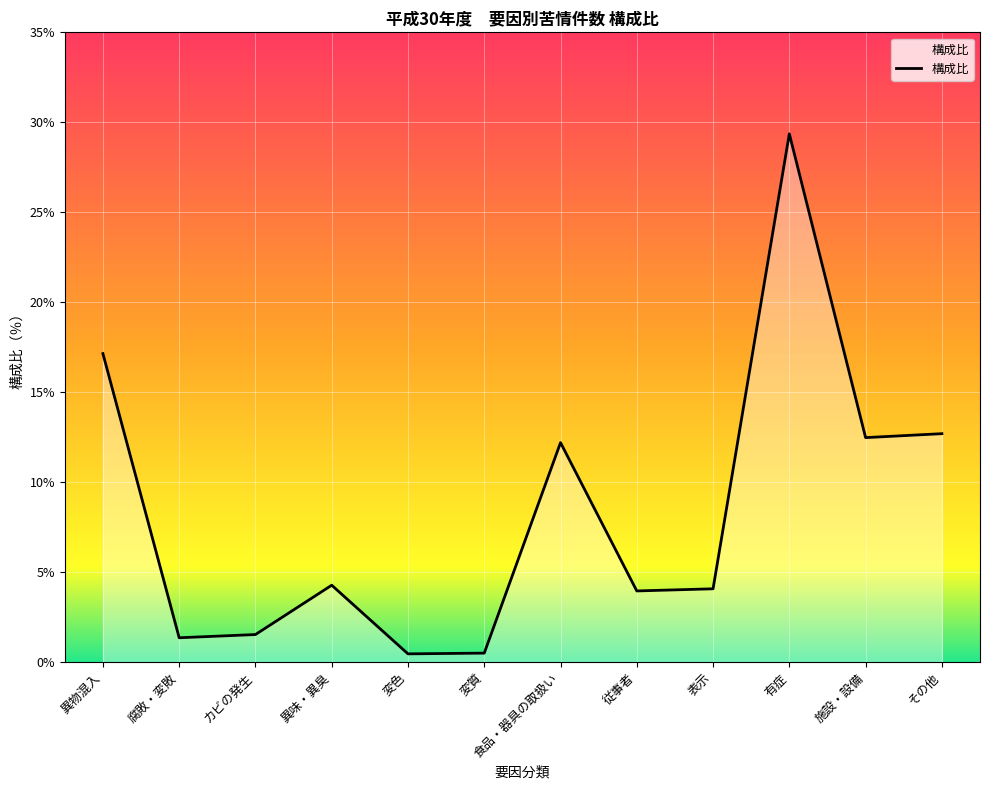

At which category does the data reach its first local peak?

異味・異臭